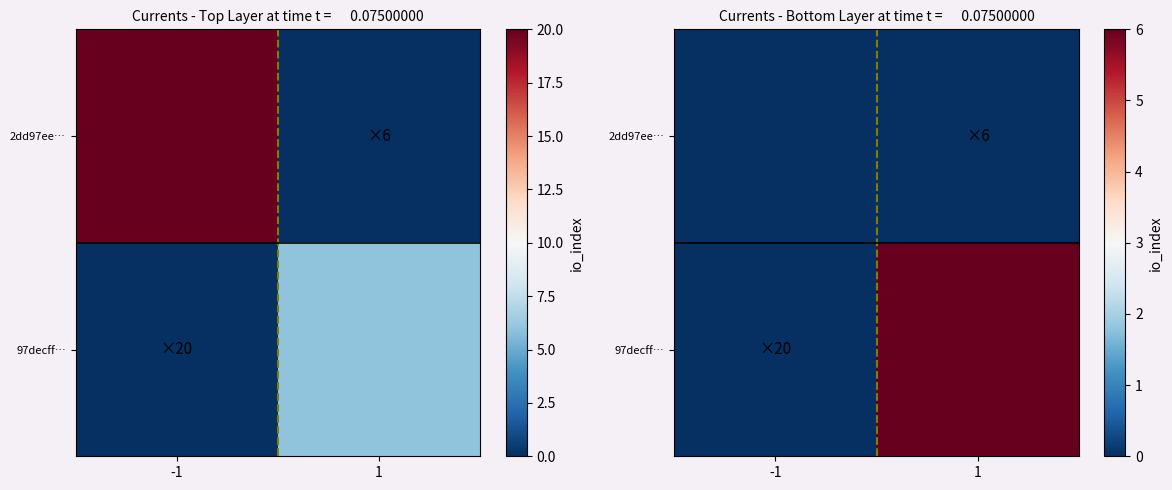

Which category has the highest value in the 2dd97ee… series?

-1